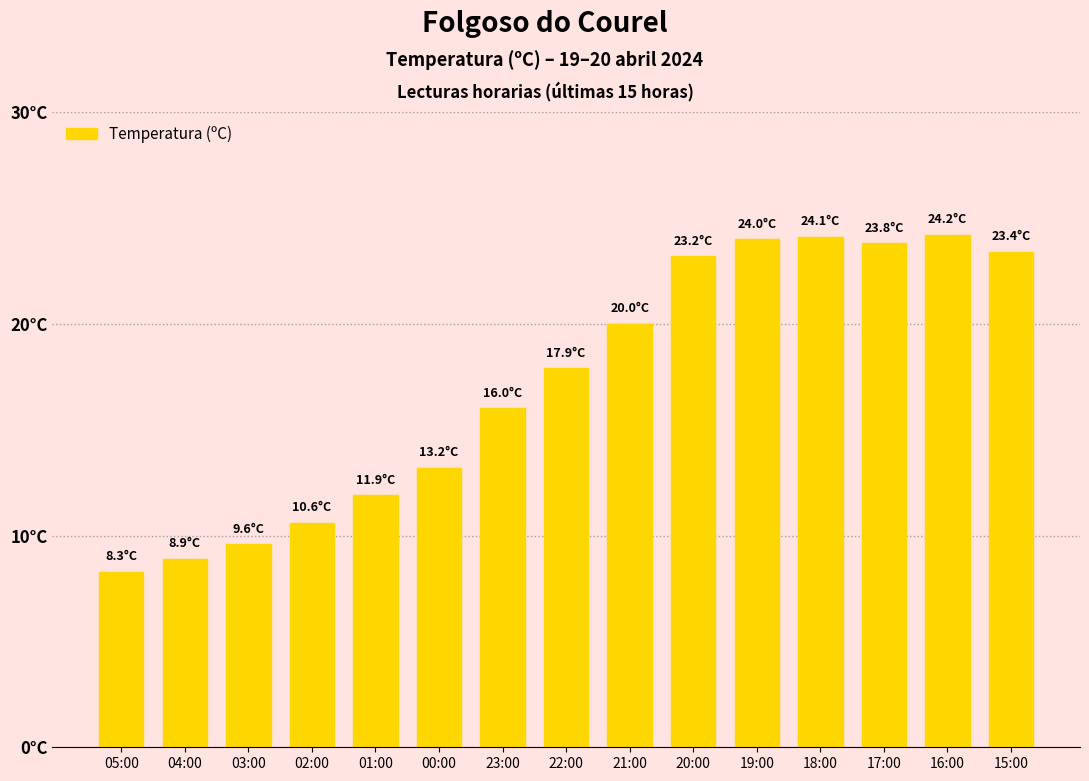

How many distinct data groups are displayed?

1